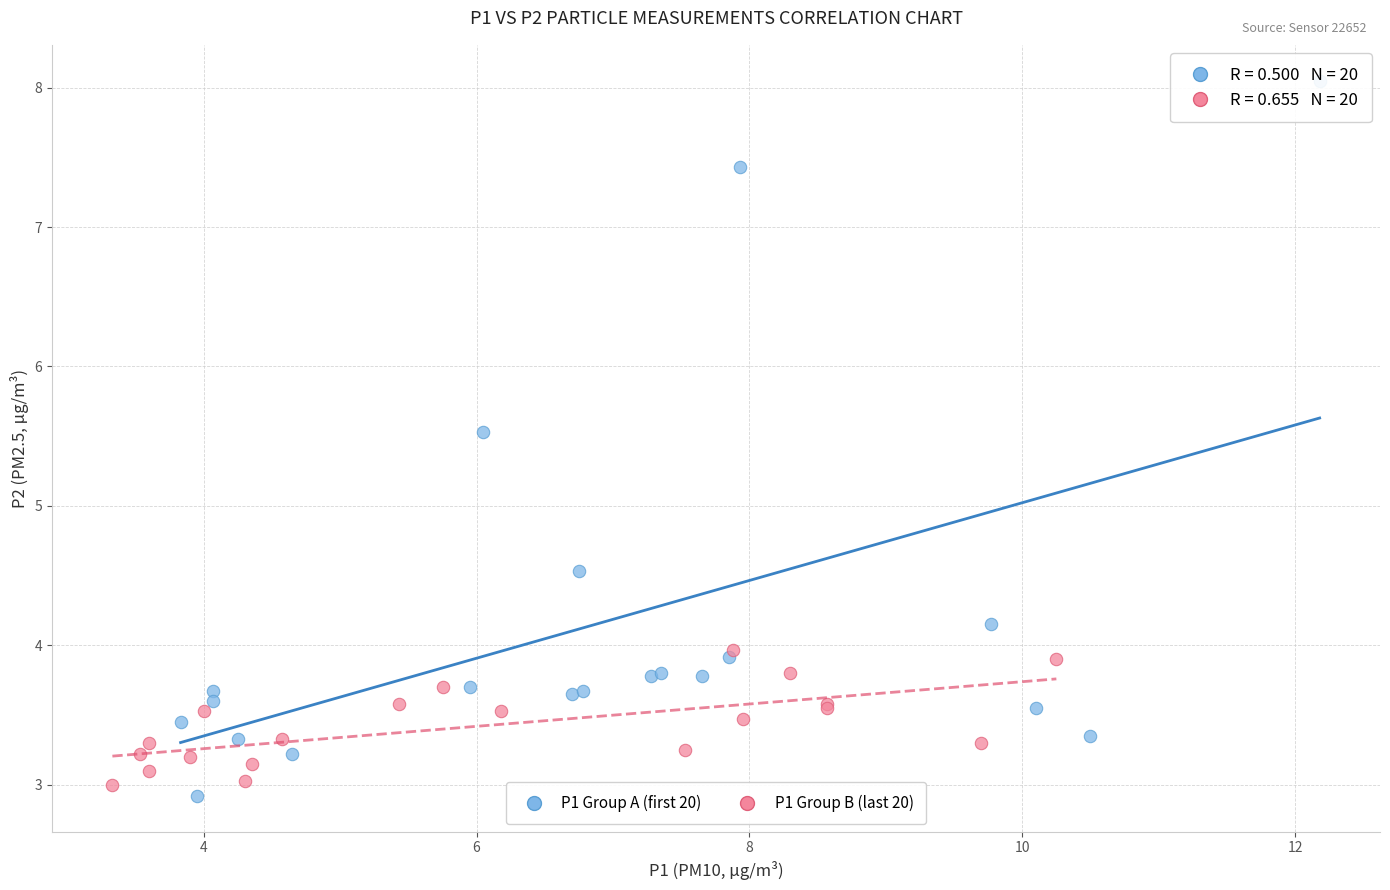

Which series has the widest spread of Y values?

P1 Group A (first 20)